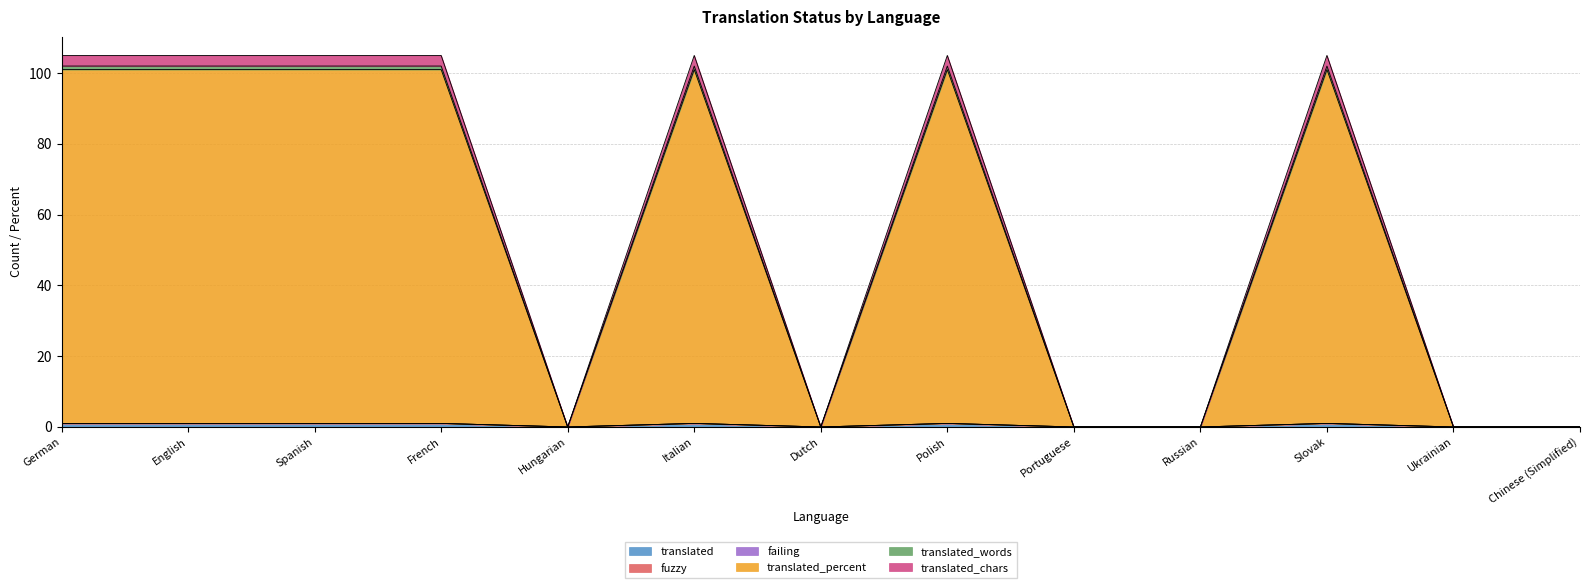

How many values in the translated_percent series are below 101?

6